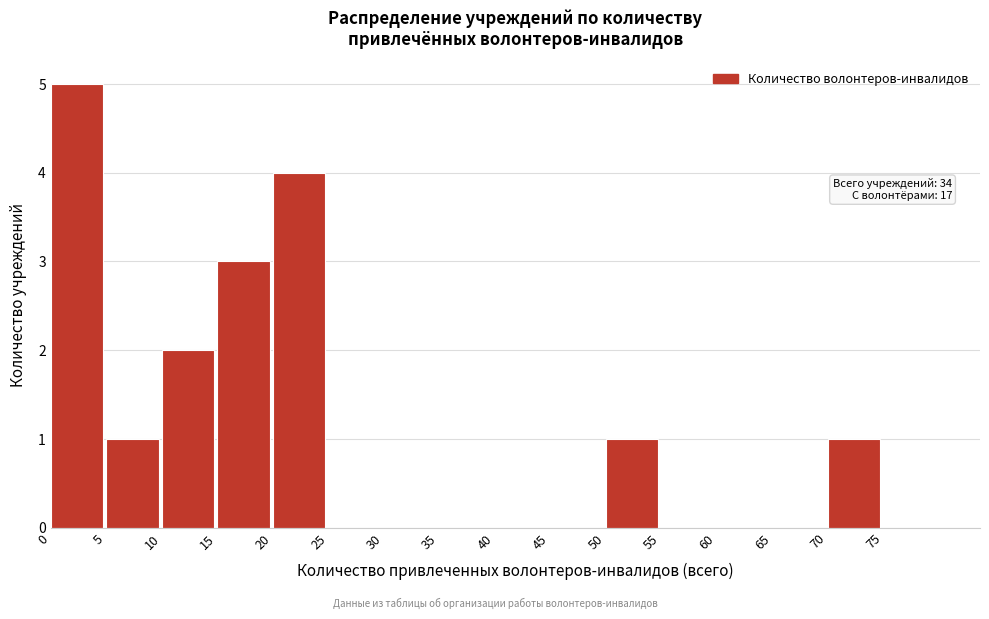

Which range on the x-axis has the tallest bar?

0 to 5